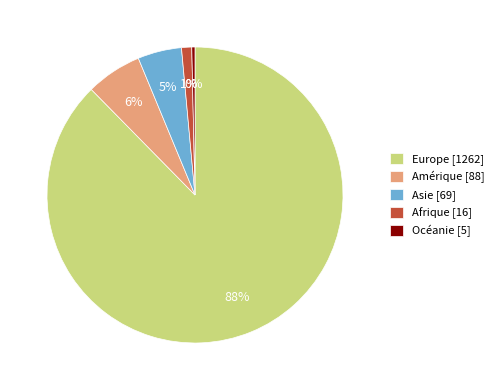

Count the number of slices in the pie.

5